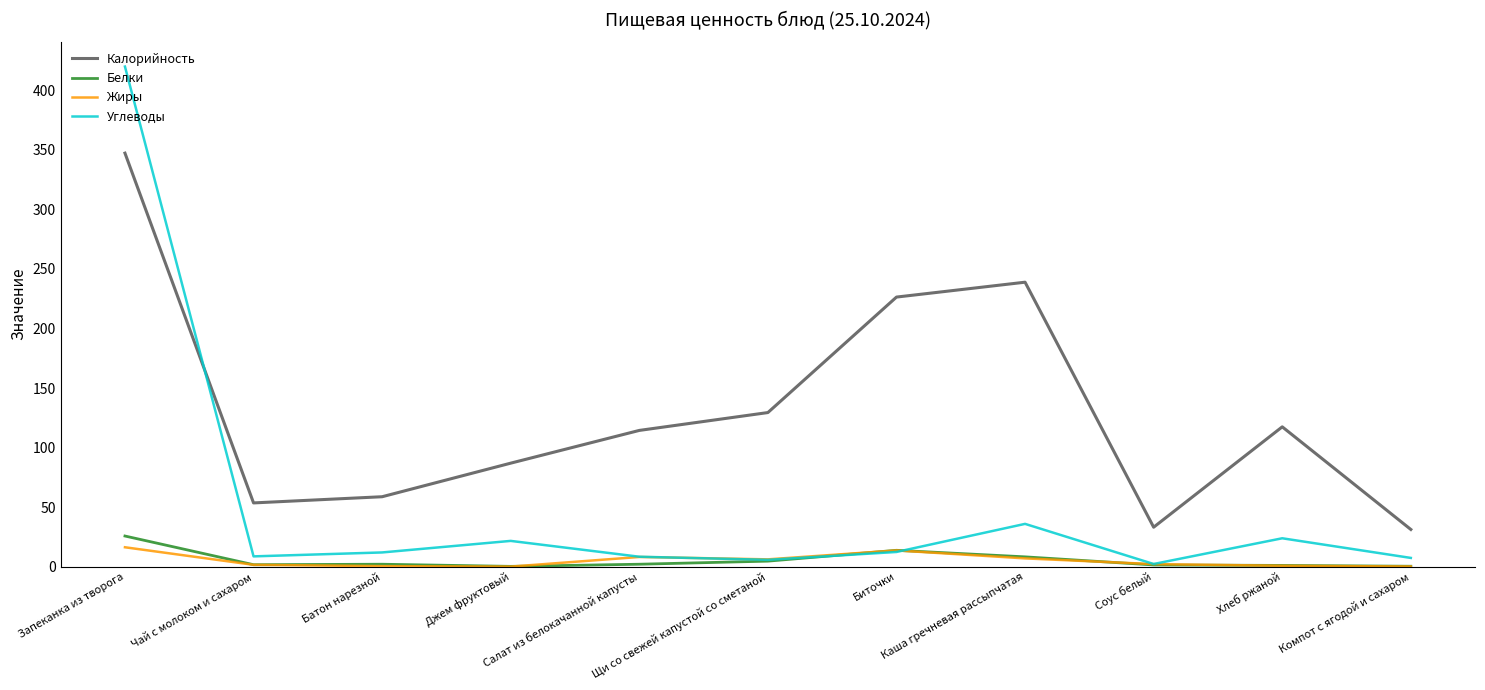

Is it true that Калорийность equals 363.1 at Каша гречневая рассыпчатая?

False